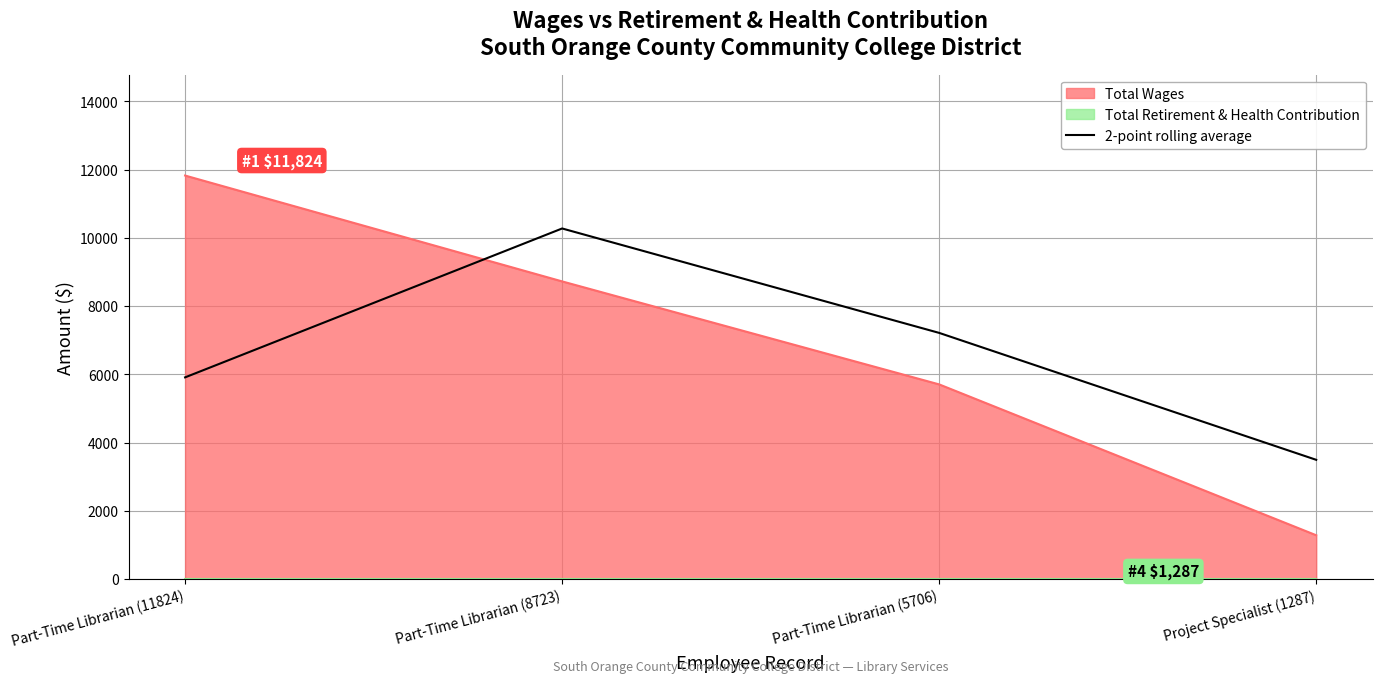

Which category has the highest value in the Total Wages series?

Part-Time Librarian (11824)